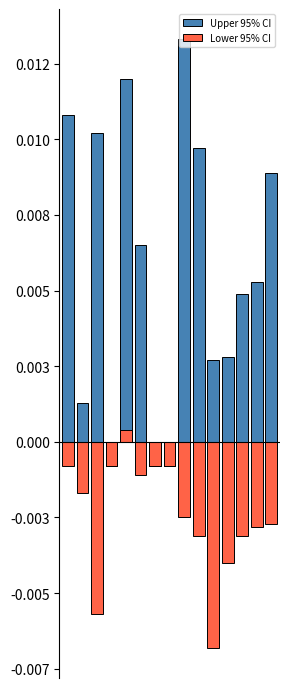

Reading left to right, list all the values displayed in this chart.

Upper 95% CI: 0=0.0	1=0.0	2=0.0	3=-0.0	4=0.0	5=0.0	6=-0.0	7=-0.0	8=0.0	9=0.0	10=0.0	11=0.0	12=0.0	13=0.0	14=0.0
Lower 95% CI: 0=-0.0	1=-0.0	2=-0.0	3=-0.0	4=0.0	5=-0.0	6=-0.0	7=-0.0	8=-0.0	9=-0.0	10=-0.0	11=-0.0	12=-0.0	13=-0.0	14=-0.0